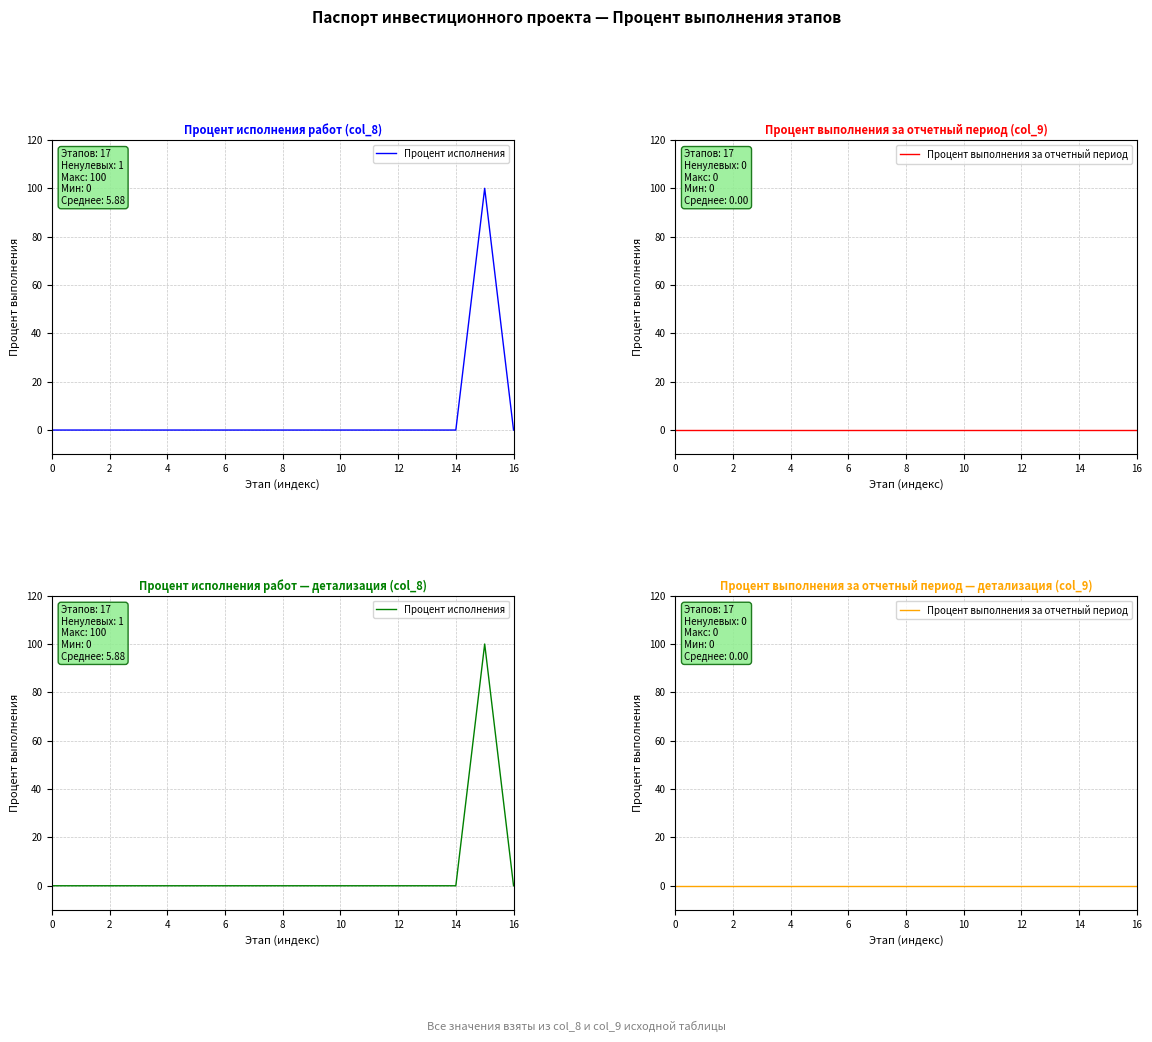

Rank the series by their average value, from highest to lowest.

Процент исполнения, Процент выполнения за отчетный период